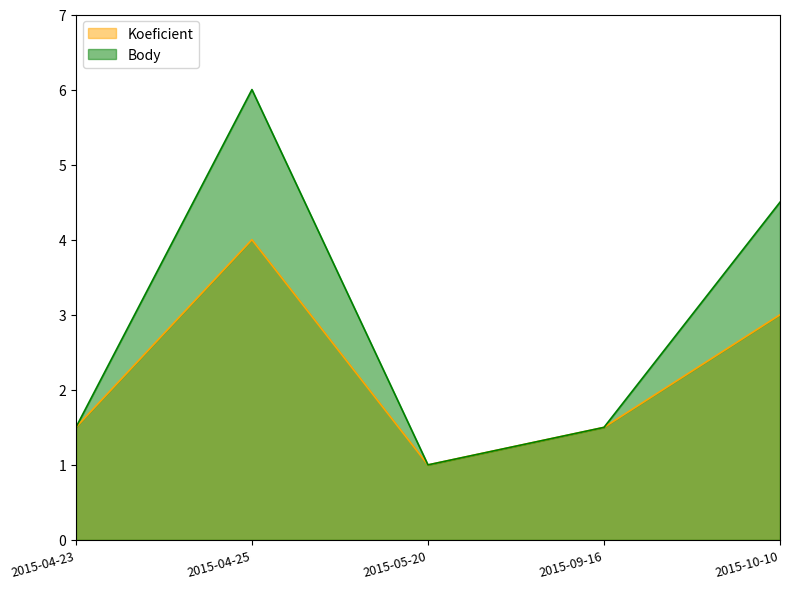

What value does the Body series have at 2015-04-23?

1.5